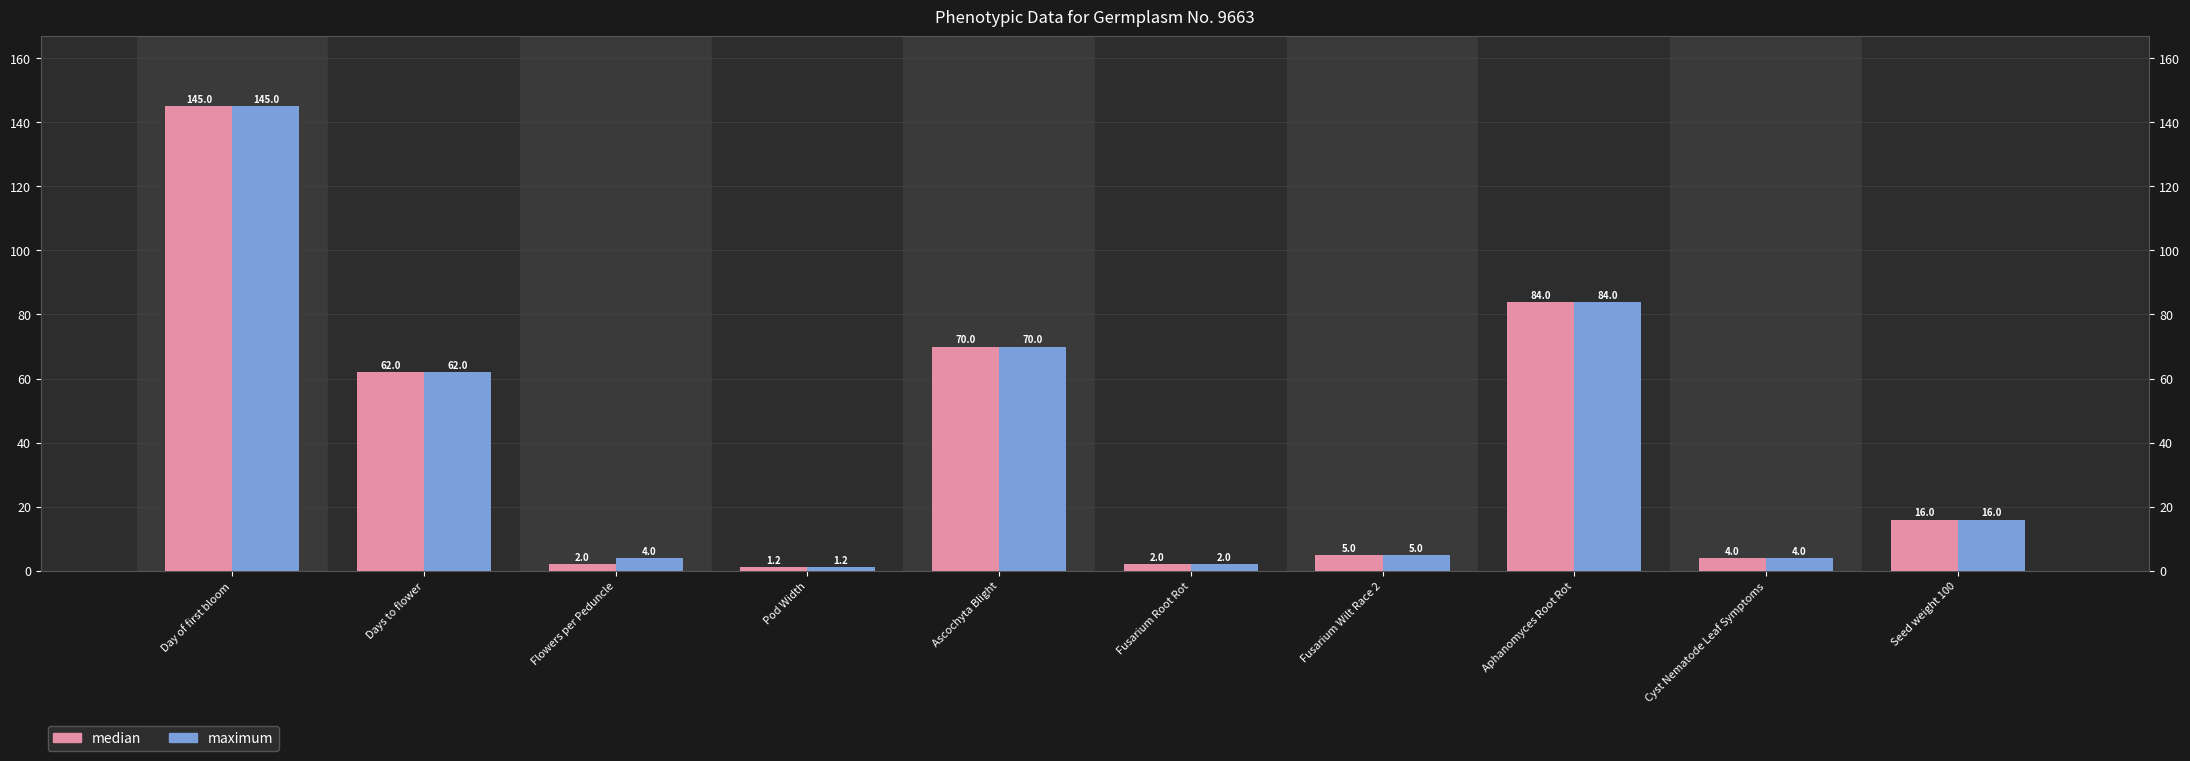

What is the label of the 5th bar from the right?

Fusarium Root Rot